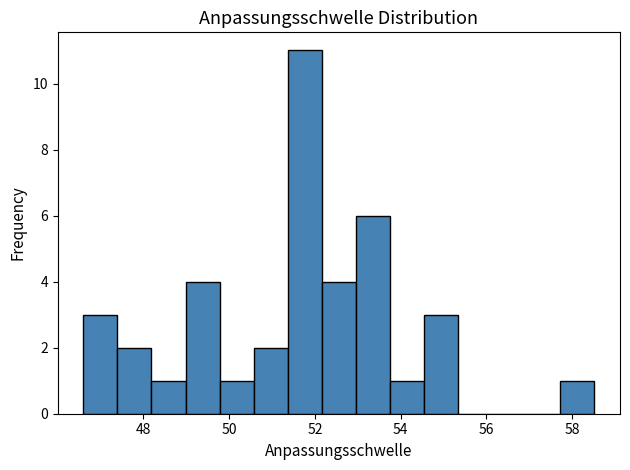

Around what value on the x-axis is the tallest bar? Give the approximate position of its centre, as read against the axis.

51.8